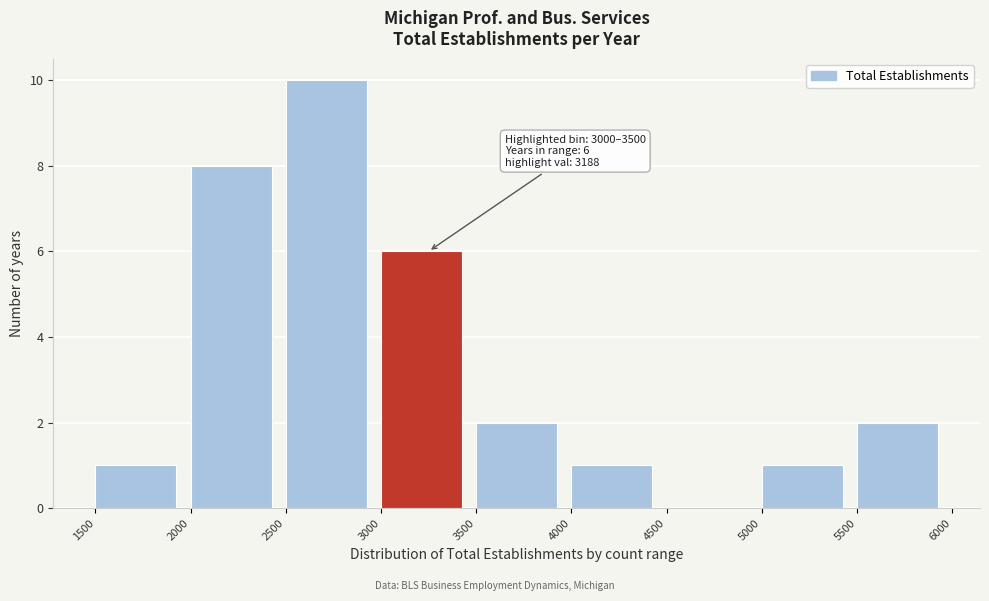

Over which range of the x-axis is the bar tallest?

2500 to 3000